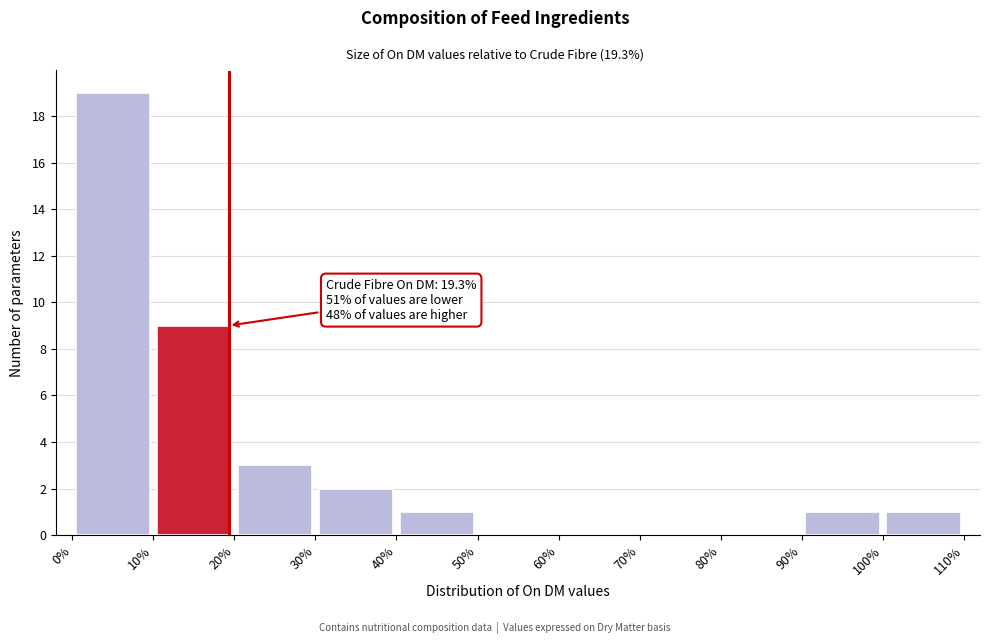

Which range on the x-axis has the tallest bar?

0% to 10%